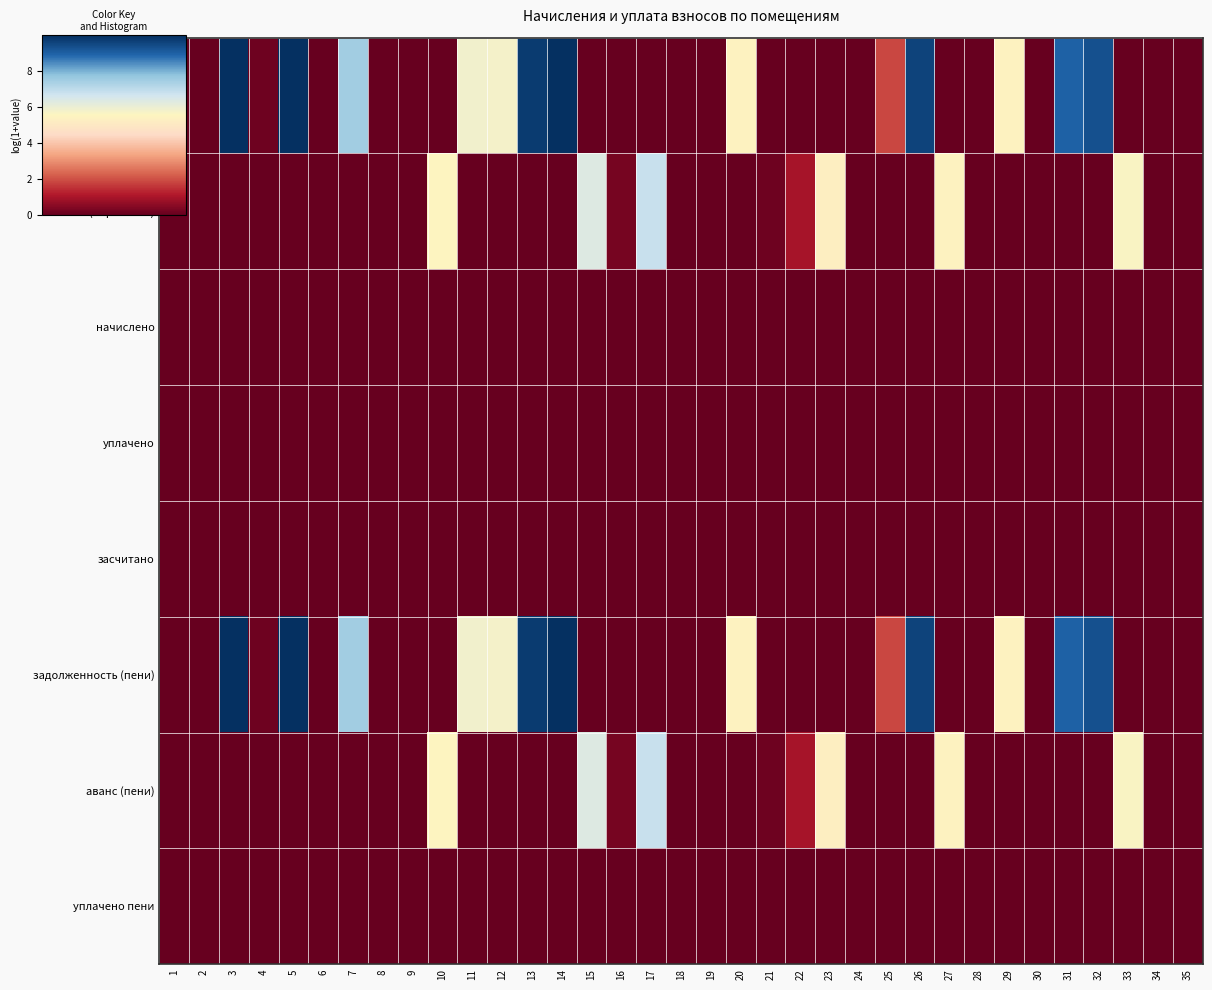

What is the difference between the highest and lowest values at 16?

0.2